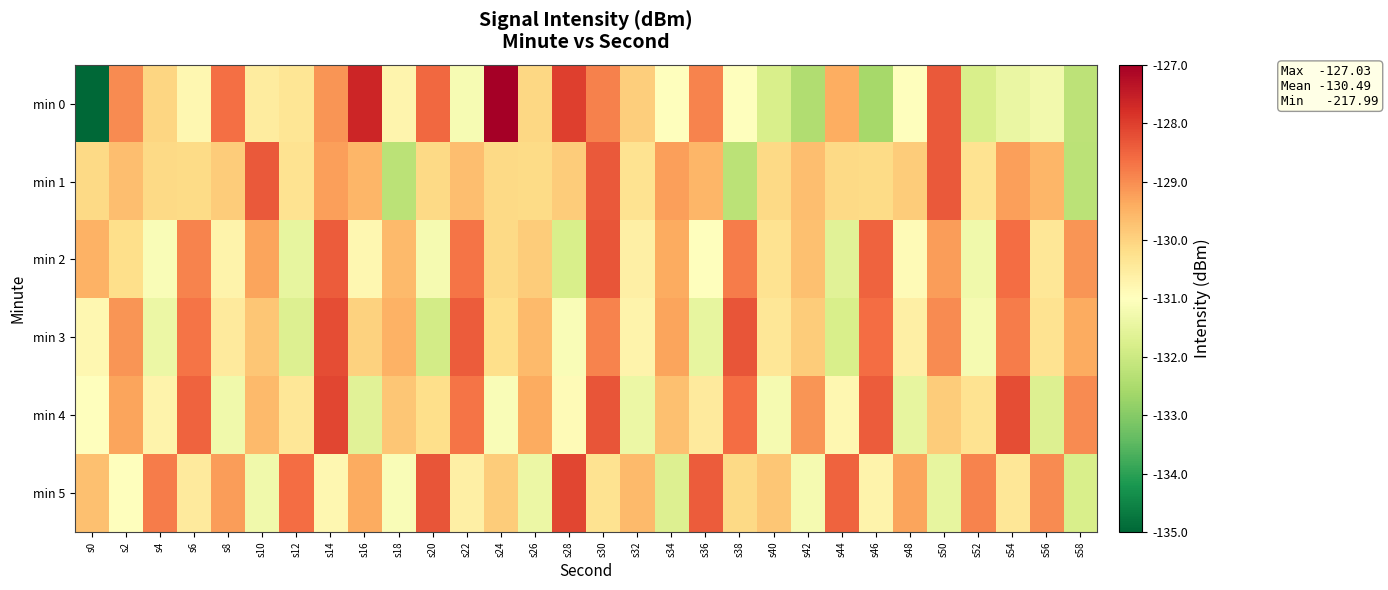

Which series changed the most between s4 and s40?

min 0